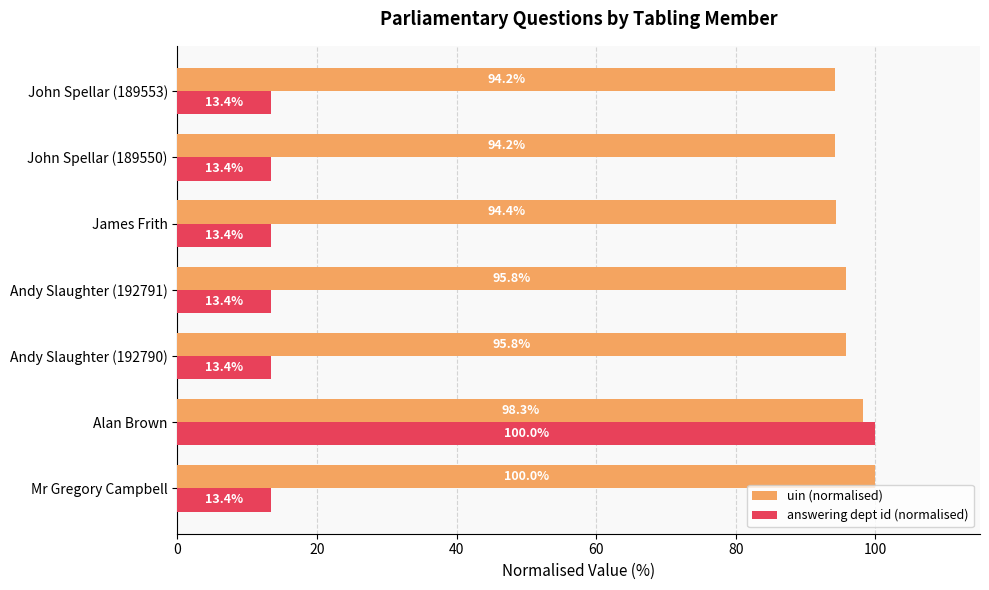

Read the uin (normalised) value at John Spellar (189550).

94.2